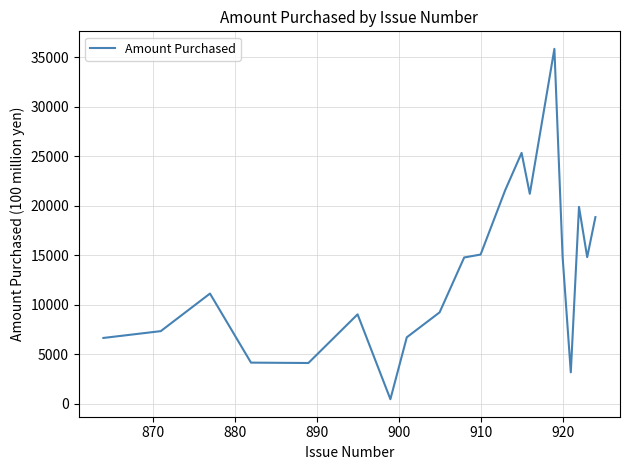

What is the greatest value displayed?

35871